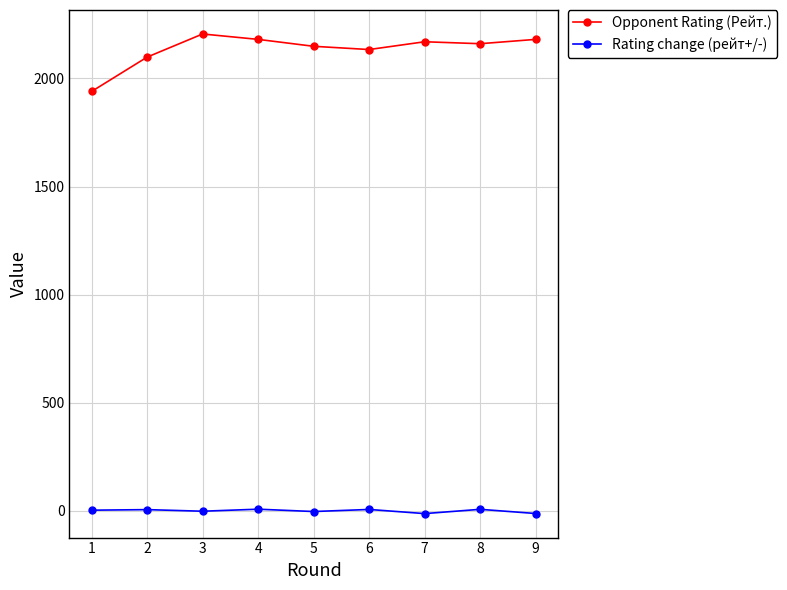

What are all the series names shown in the legend?

Opponent Rating (Рейт.), Rating change (рейт+/-)